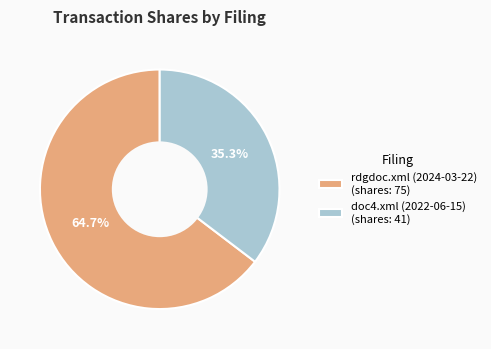

The doc4.xml (2022-06-15) slice represents 28% of the pie. True or false?

False